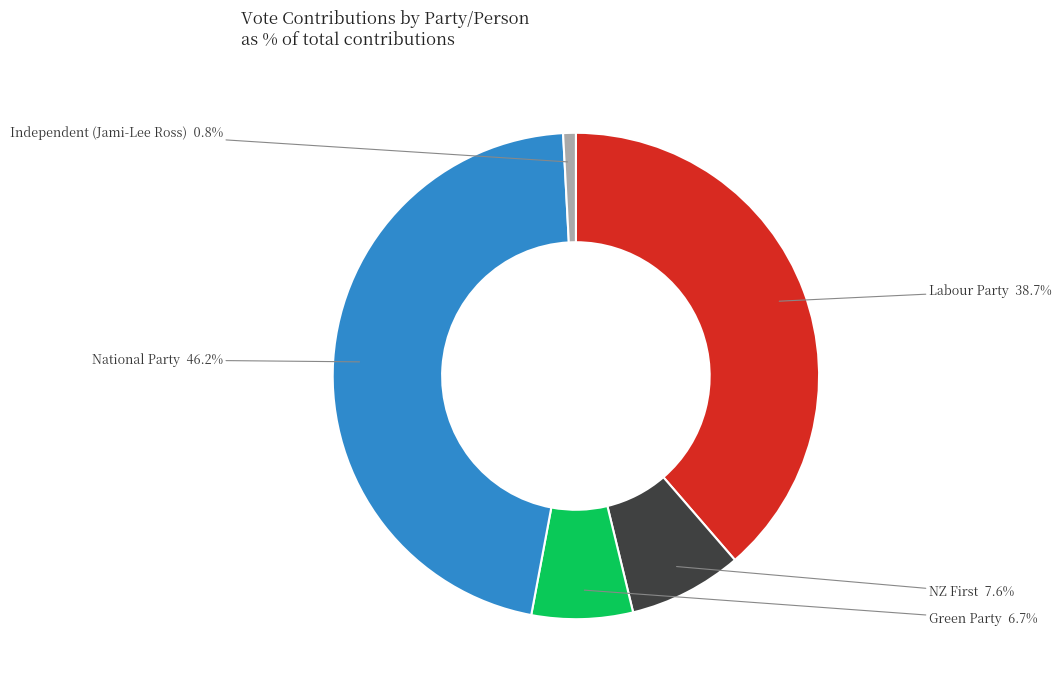

Is there any slice that represents more than half of the pie?

No